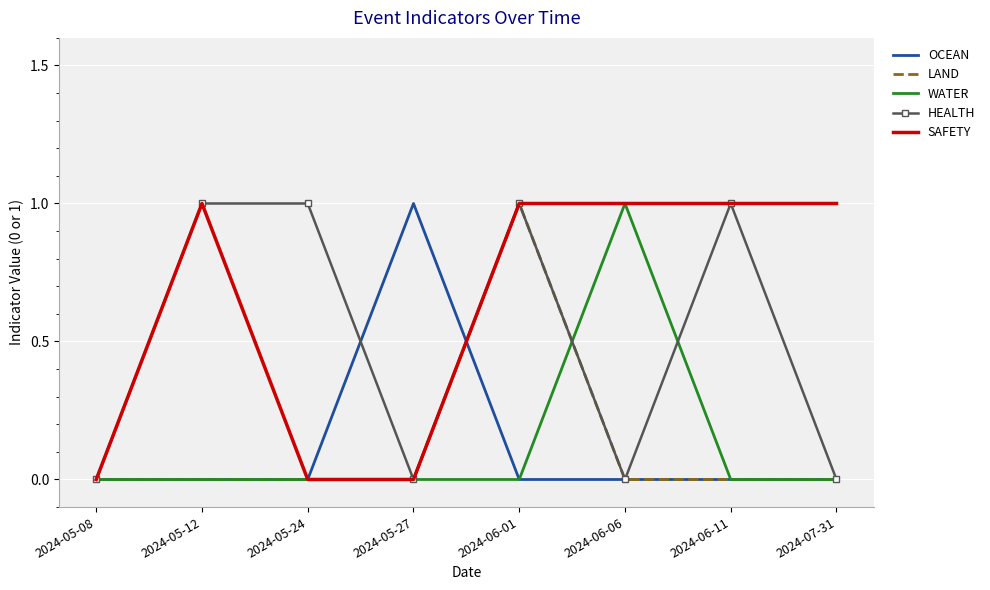

What position from the right is 2024-05-08?

8